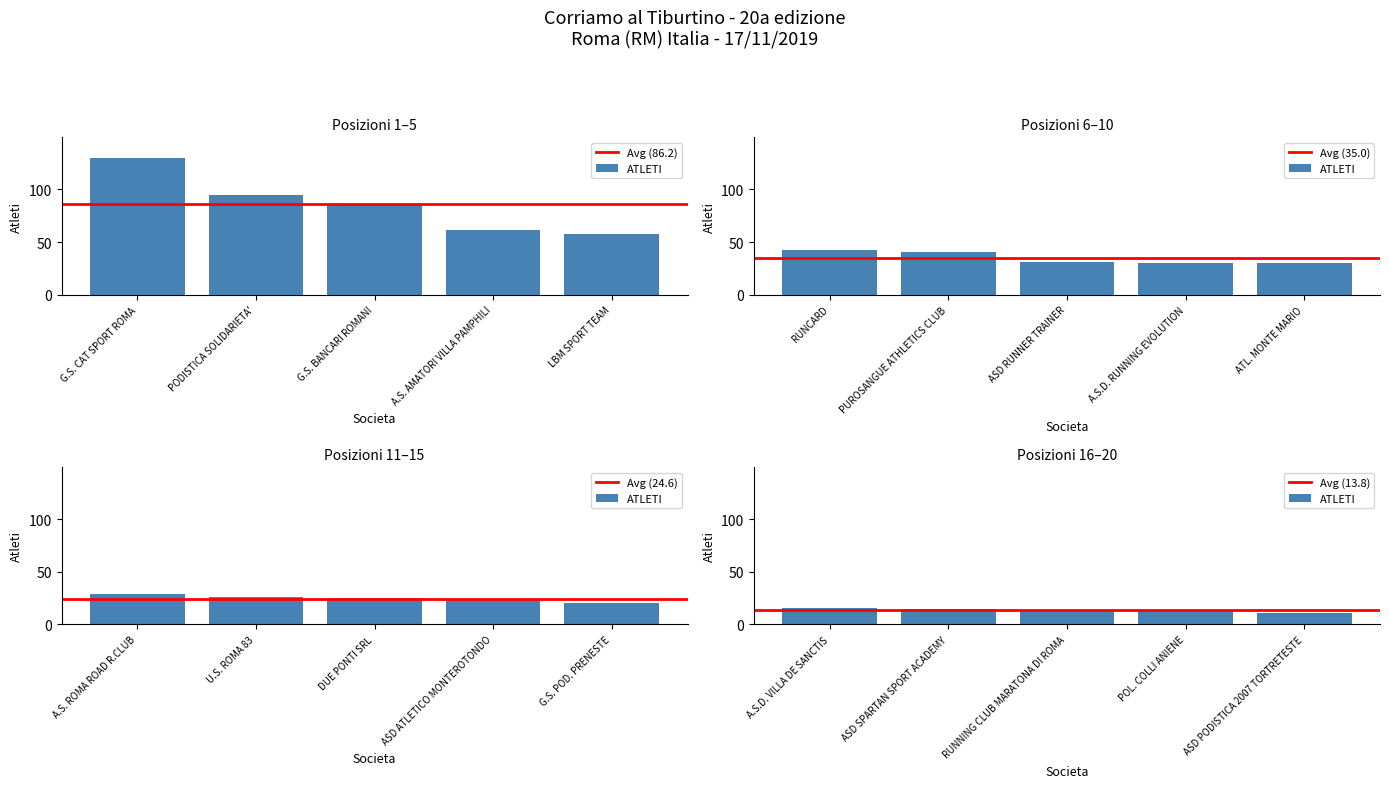

Count the number of categories in the chart.

20